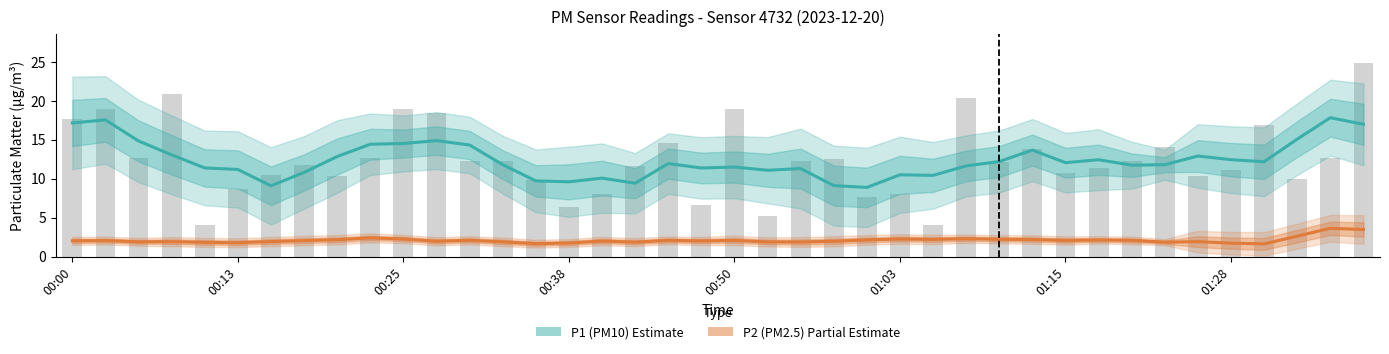

Is the value of P1 (PM10) at 31 greater than the value of P2 (PM2.5) at 9?

Yes